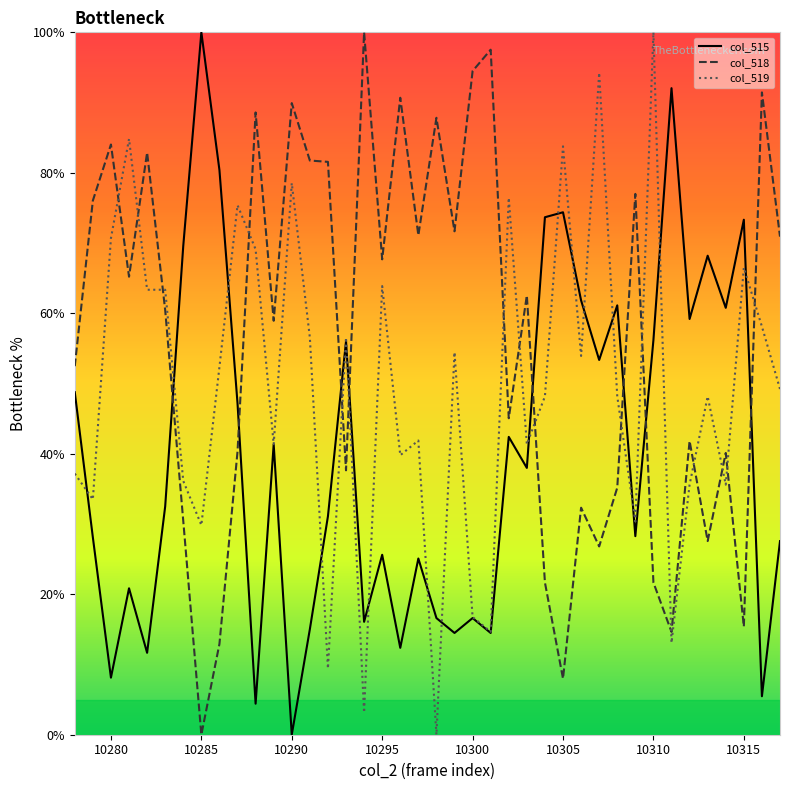

List the series in order of their overall mean, highest first.

col_518, col_519, col_515